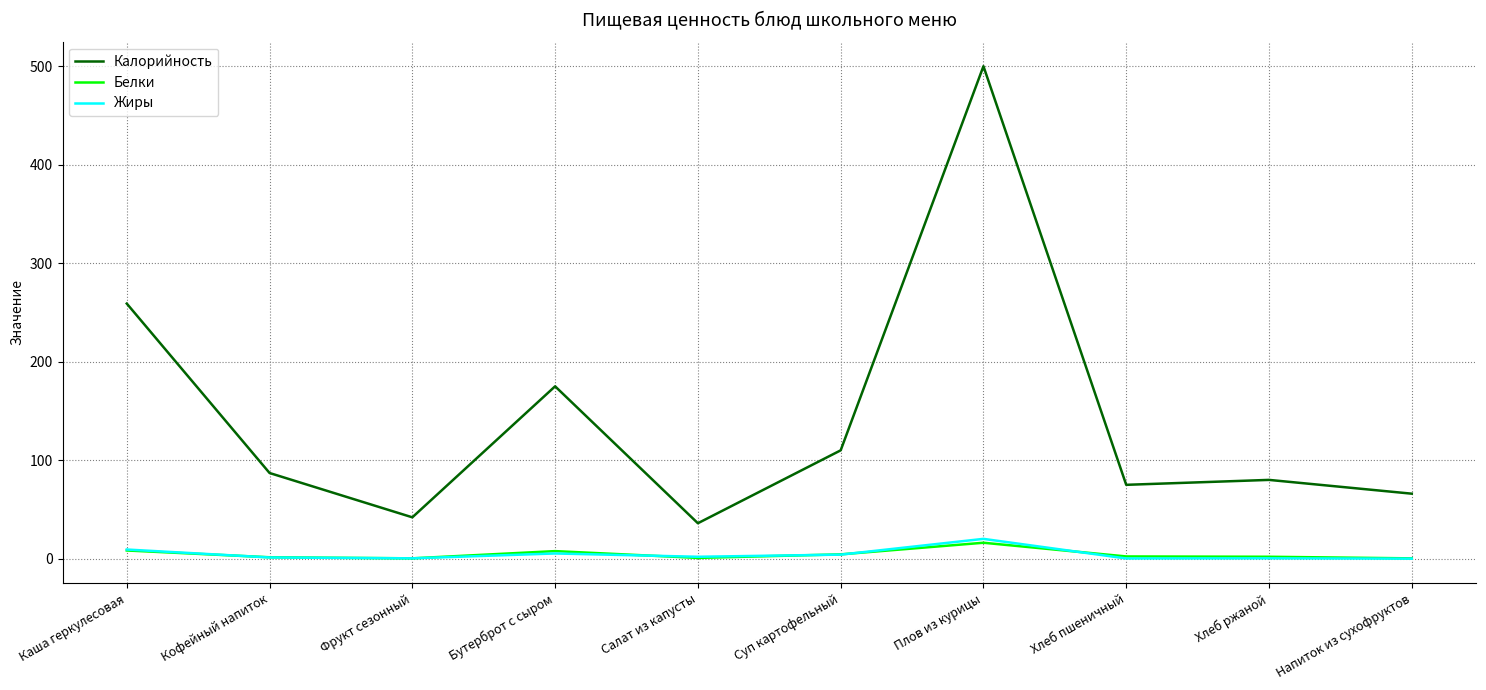

The value of Жиры at Кофейный напиток is 1.2. True or false?

True